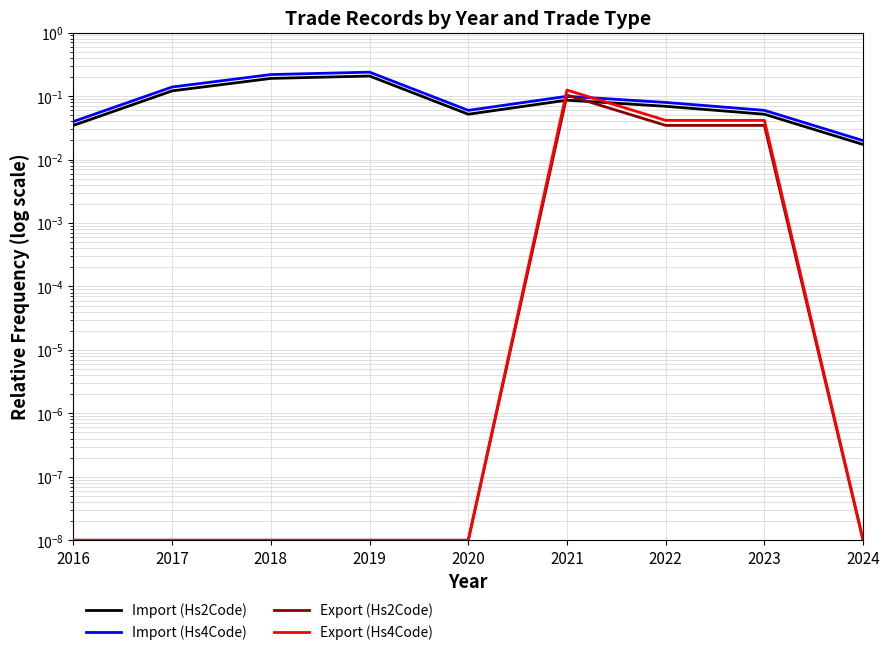

List the labels in order of Export (Hs4Code) value, smallest first.

2016, 2017, 2018, 2019, 2020, 2024, 2022, 2023, 2021